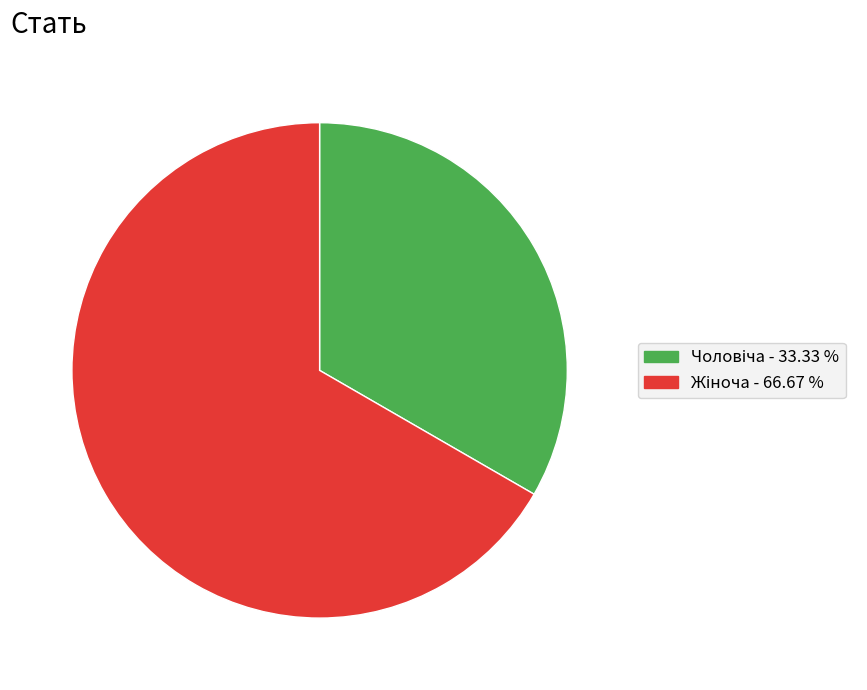

Is there a majority slice in this chart?

Yes